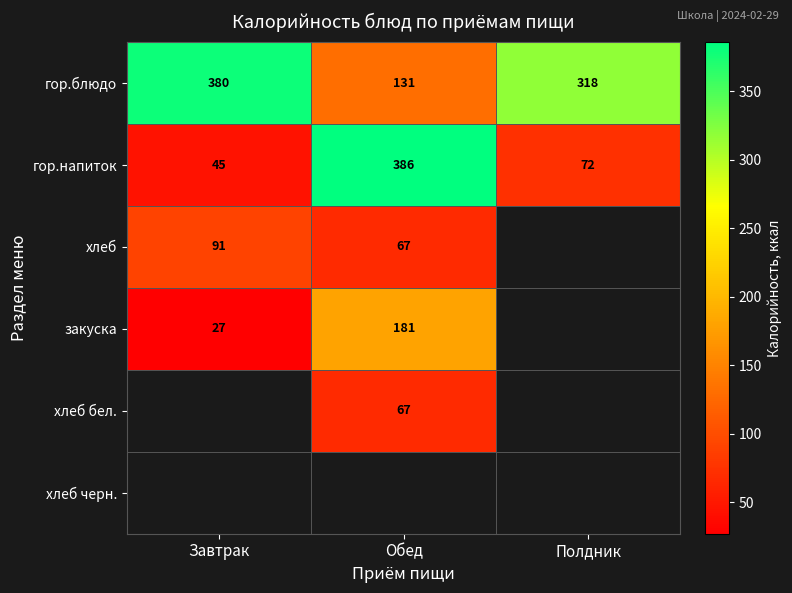

At how many categories does at least one series exceed 84?

3